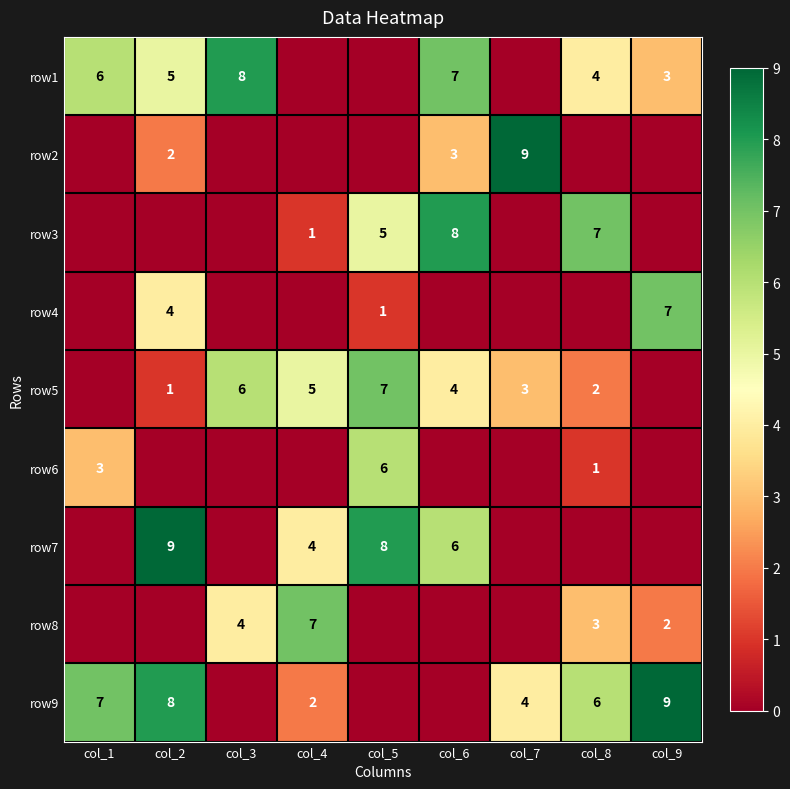

The value of row1 at col_2 is 5. True or false?

True